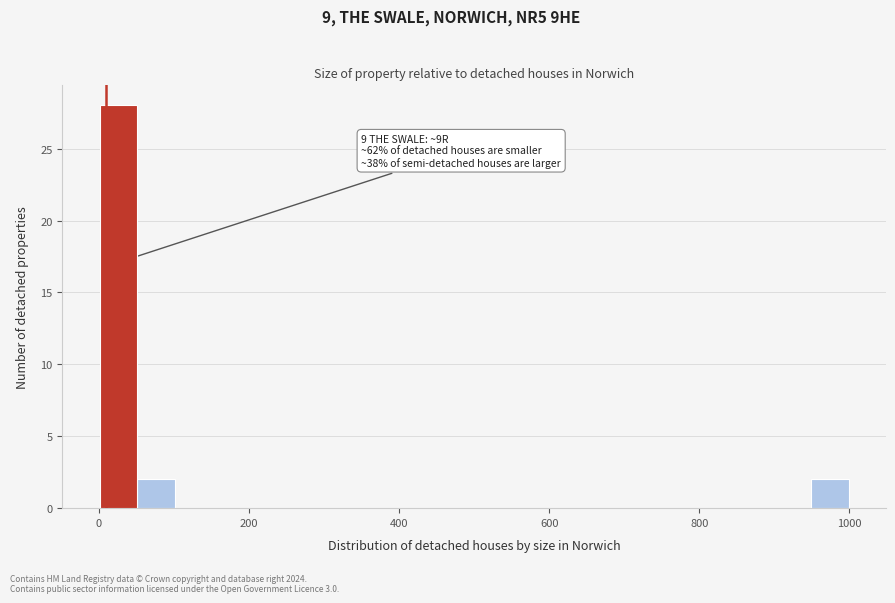

Read against the x-axis, roughly where is the centre of the tallest bar?

20